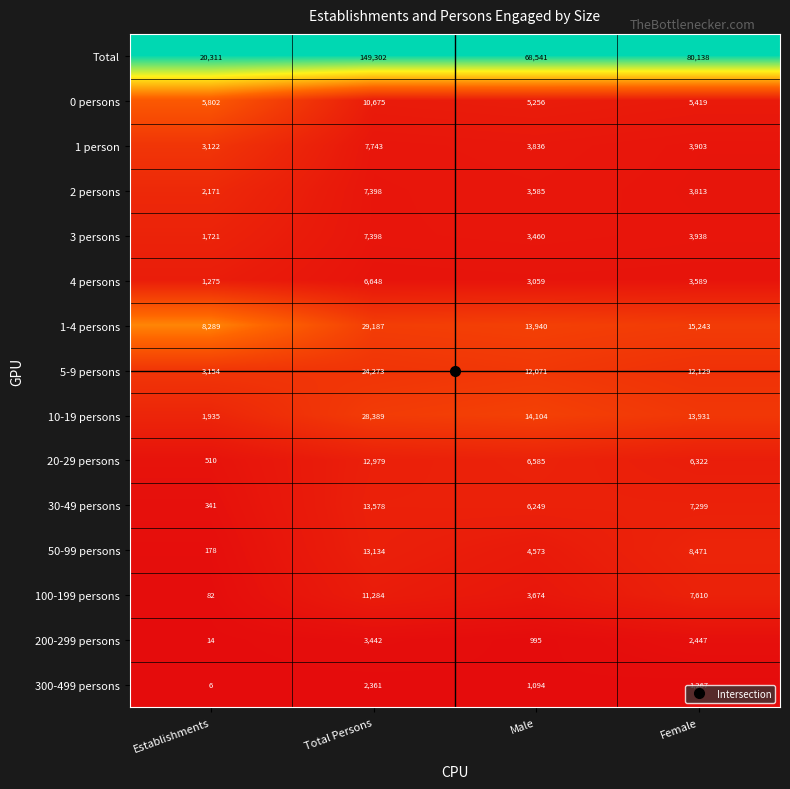

Which series has the widest spread of values?

Total